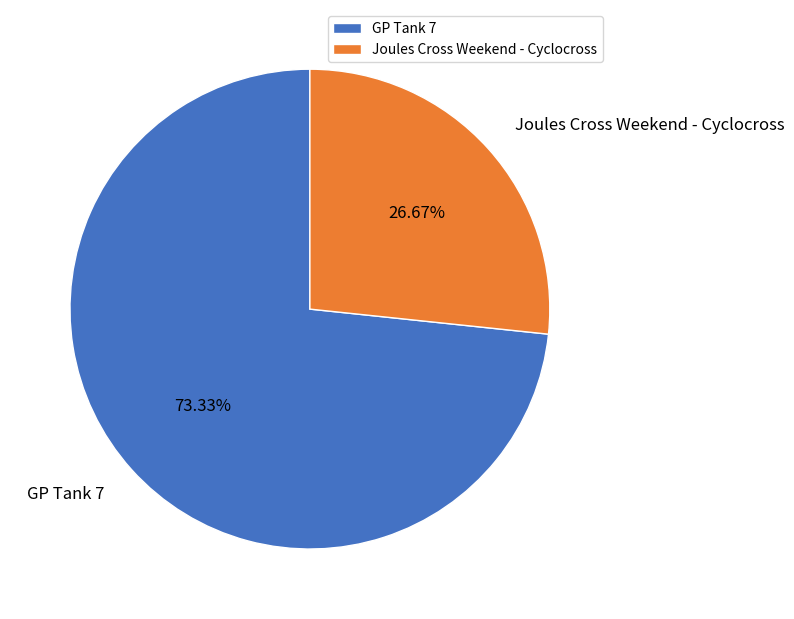

What percentage is the GP Tank 7 slice, to the nearest percent?

73%